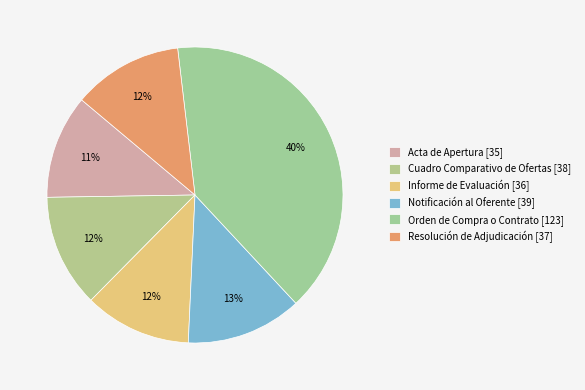

Between Resolución de Adjudicación and Informe de Evaluación, which is larger?

Resolución de Adjudicación